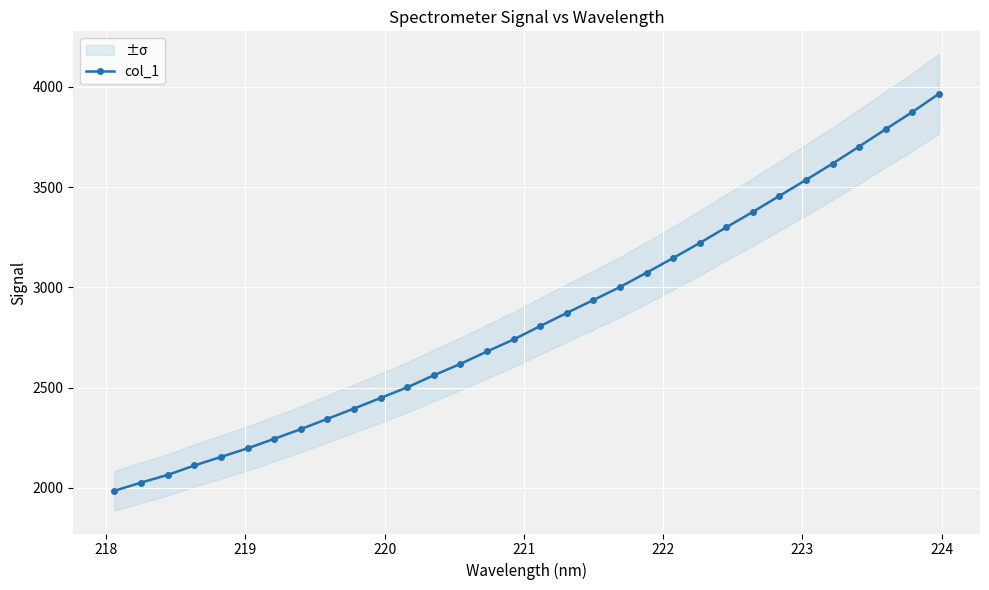

What is the maximum value for col_1?

3964.8